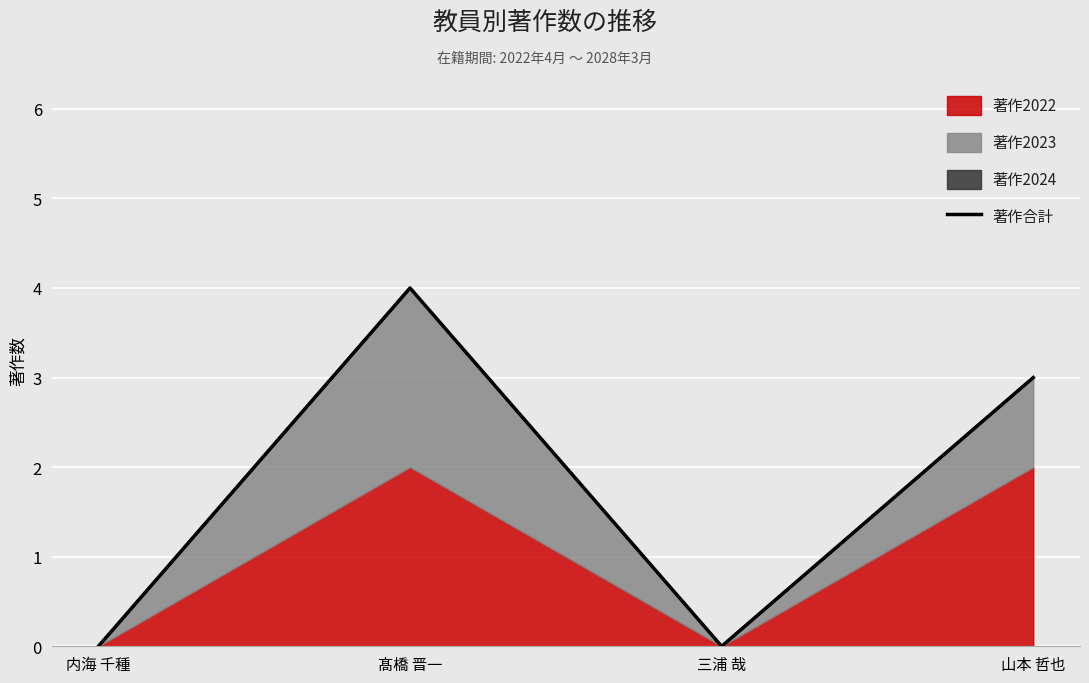

Reading left to right, extract all data points from this chart.

内海 千種=0	髙橋 晋一=4	三浦 哉=0	山本 哲也=3